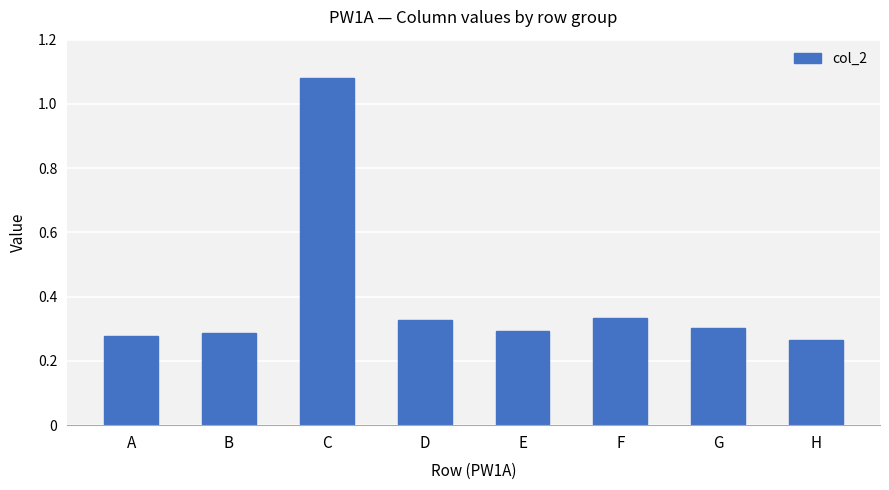

What is the sum of the values at G and C?

1.4